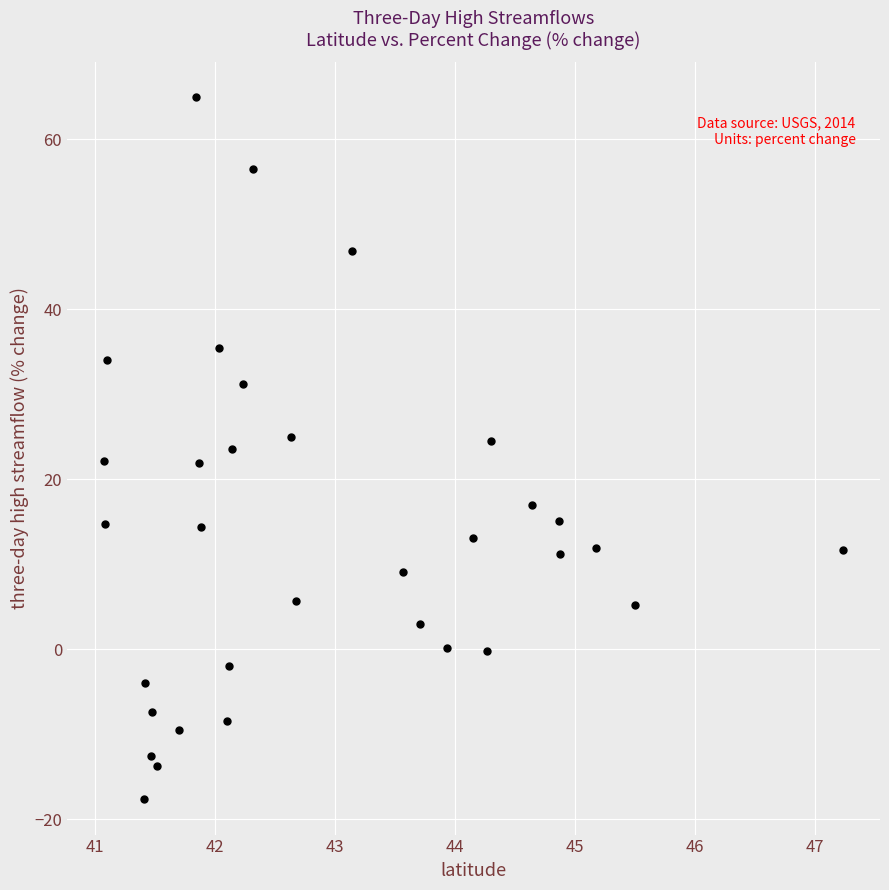

What is the range of Y values (max minus min)?

82.6